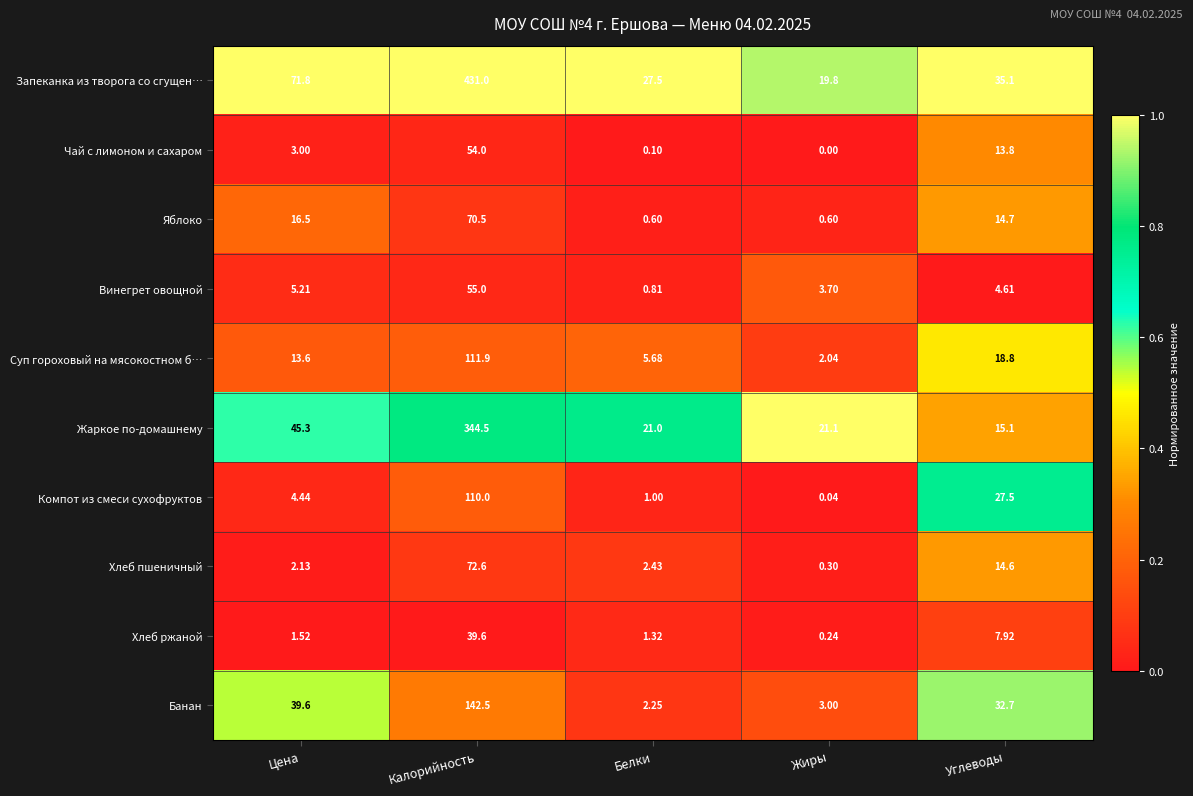

Where is Хлеб ржаной nearest to the value 19?

Углеводы